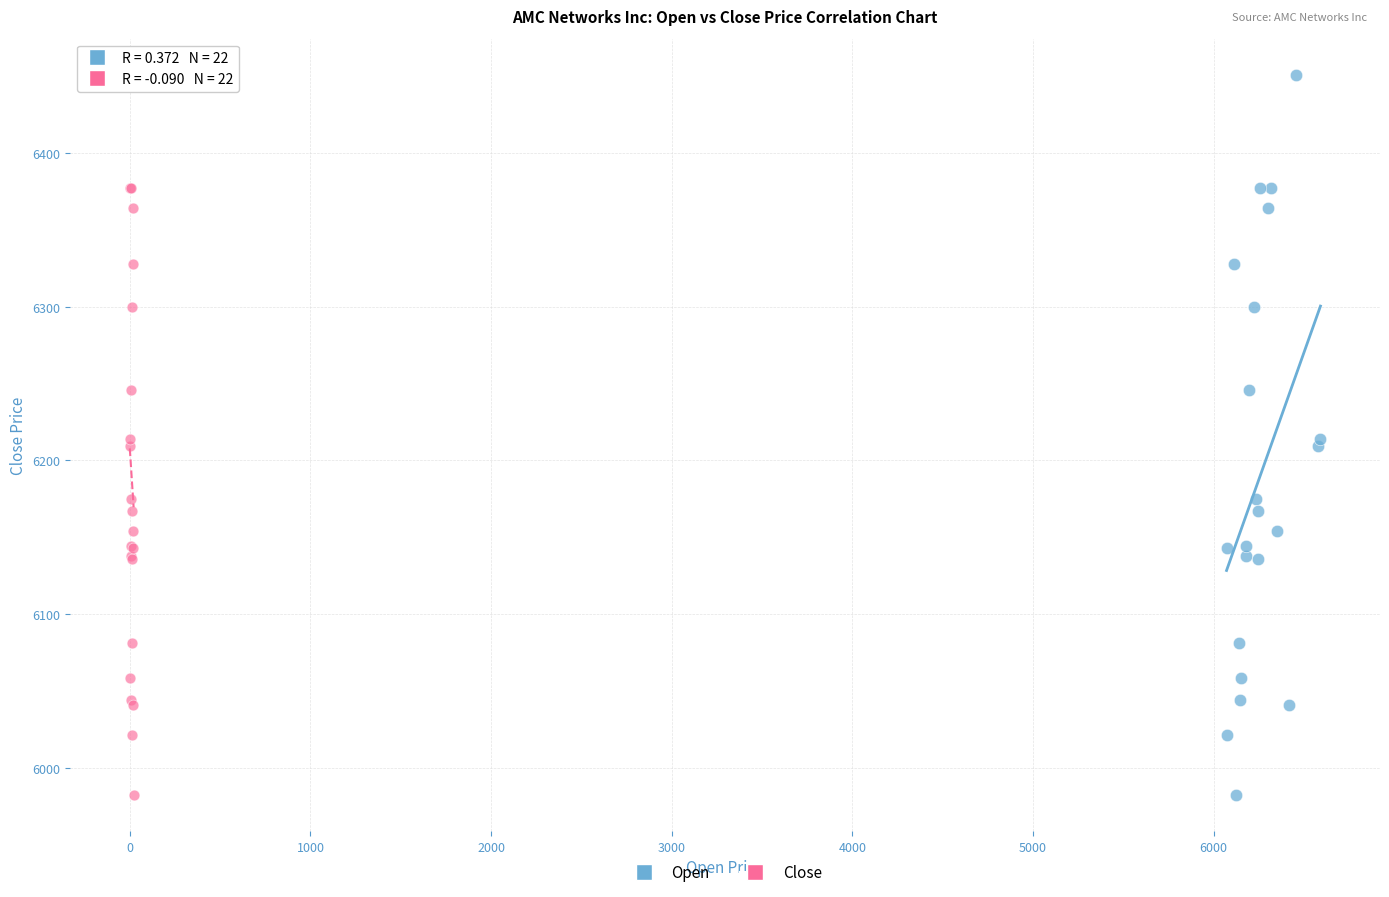

What are all the series names shown in the legend?

Open, Close